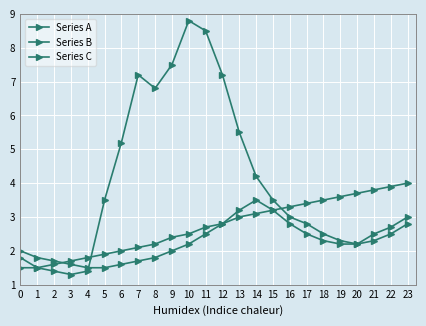

True or false: Series A and Series C intersect in this chart.

True